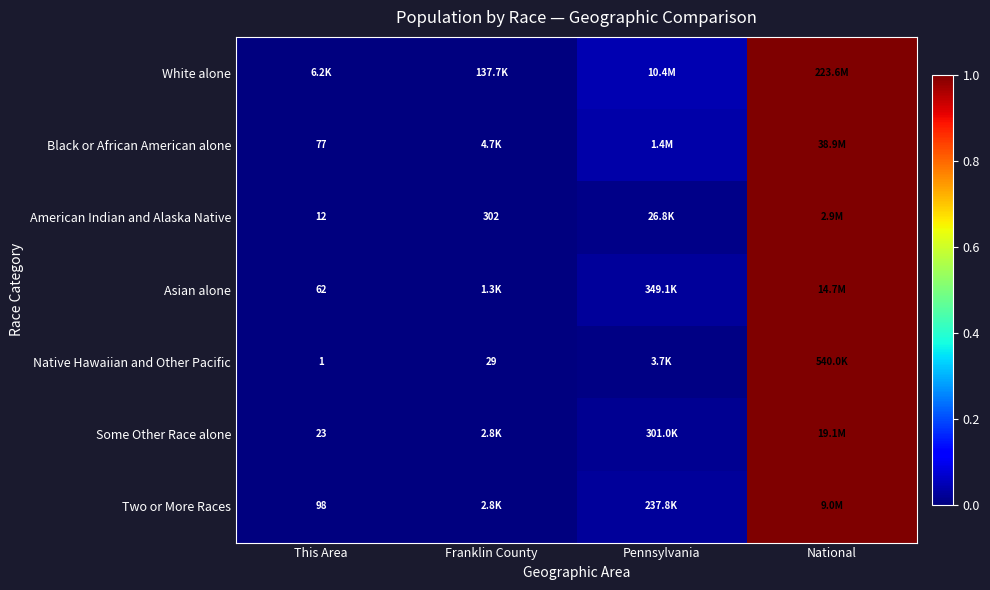

Which category has the highest value in the Black or African American alone series?

National